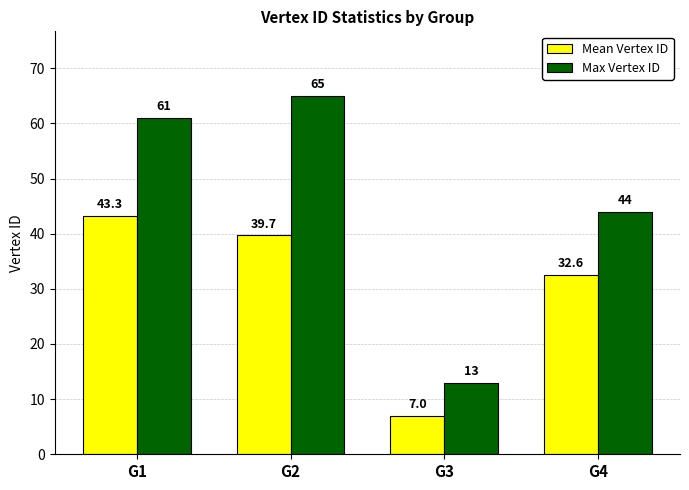

Is it true that Mean Vertex ID equals 76.9 at G1?

False